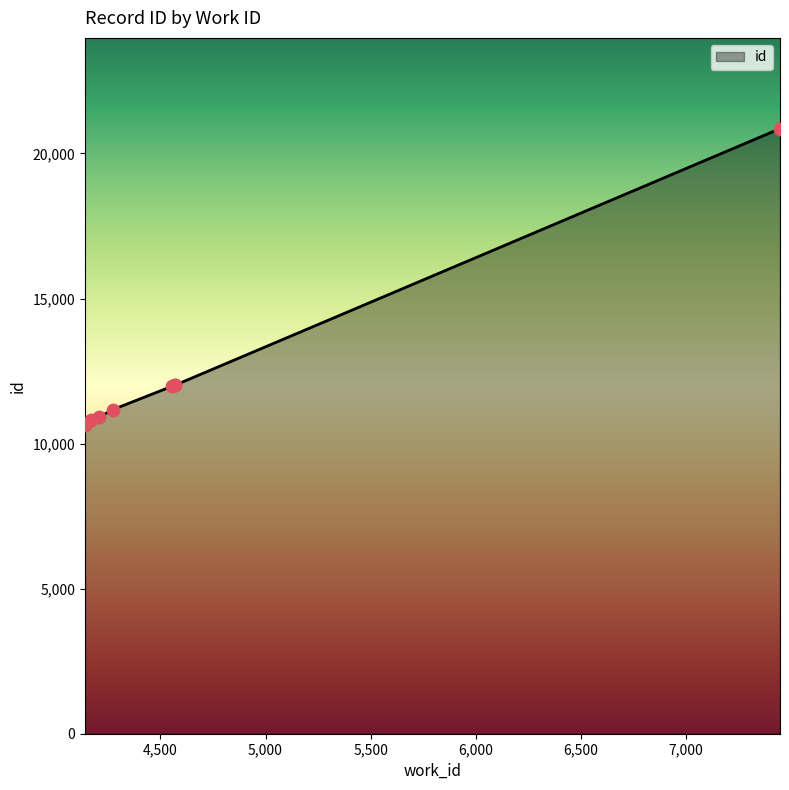

Which has a higher value, 4141 or 4141?

4141